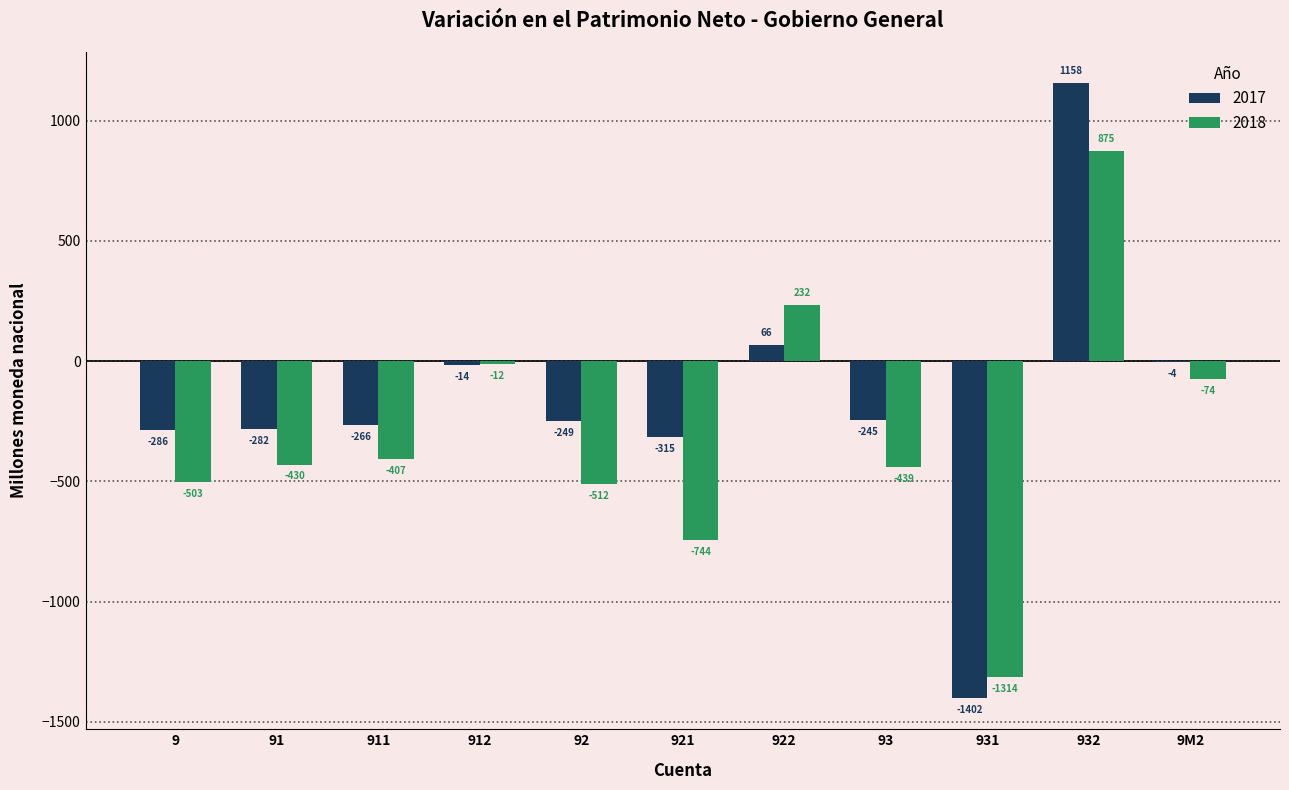

The 2017 series shows -75.9 at 9. True or false?

False